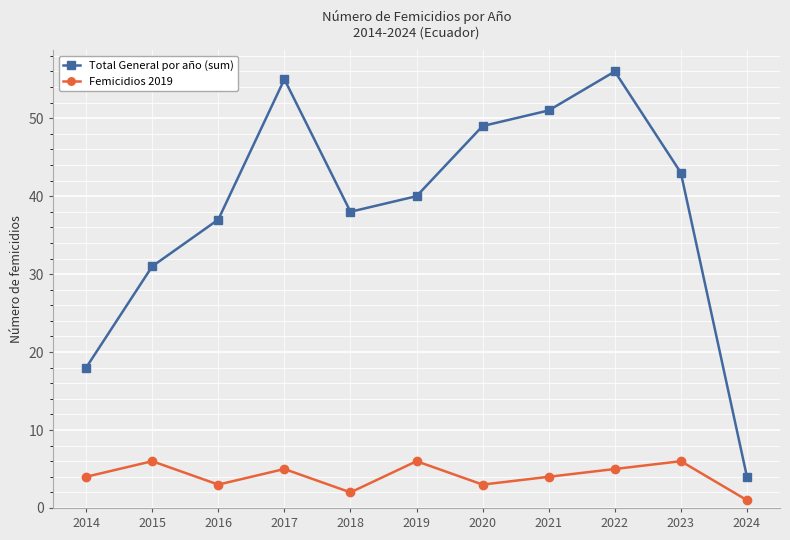

True or false: Femicidios 2019 and Total General por año (sum) cross at least once.

False